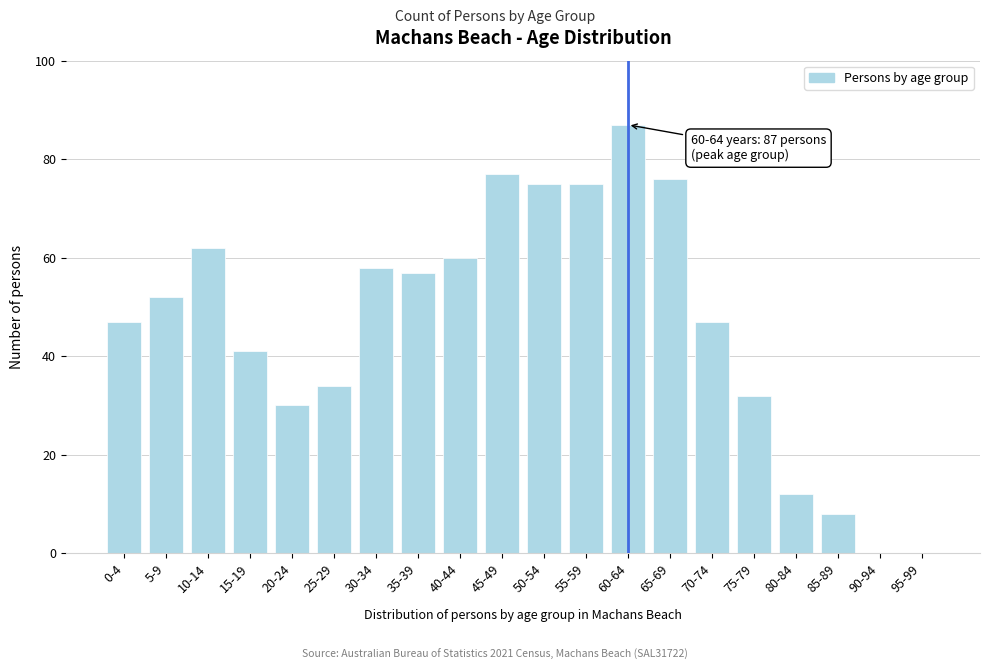

Reading right to left, extract all data points from this chart.

95-99=0	90-94=0	85-89=8	80-84=12	75-79=32	70-74=47	65-69=76	60-64=87	55-59=75	50-54=75	45-49=77	40-44=60	35-39=57	30-34=58	25-29=34	20-24=30	15-19=41	10-14=62	5-9=52	0-4=47